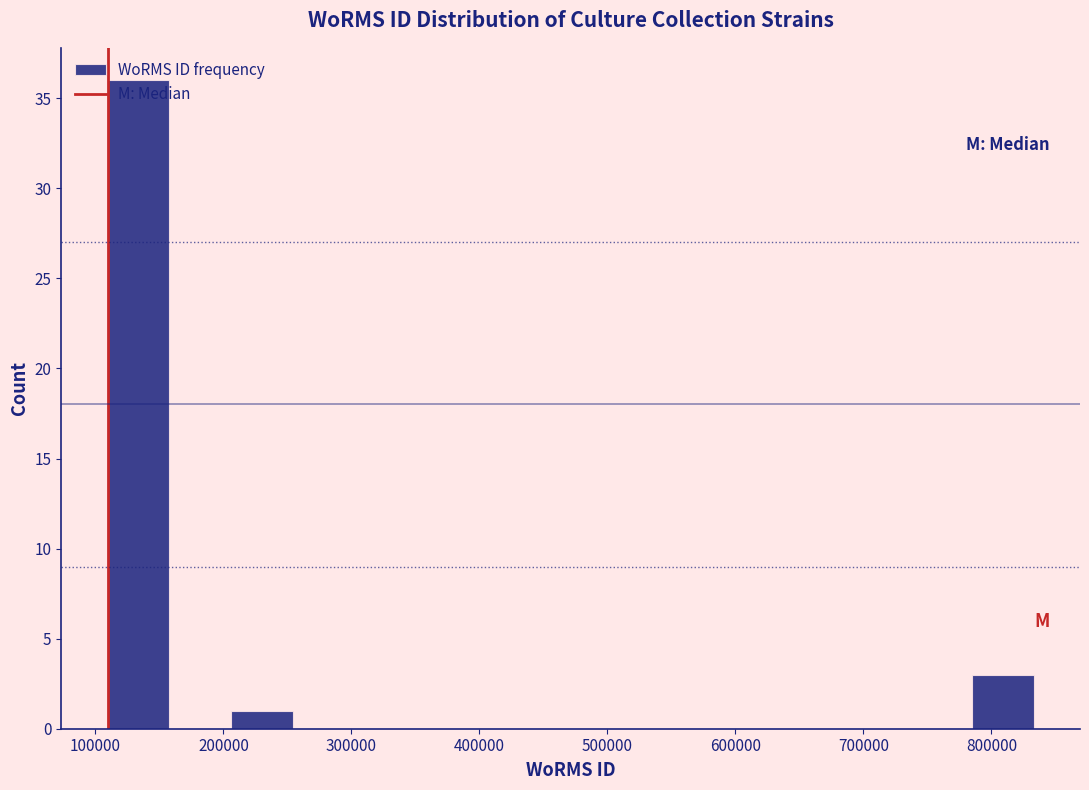

How tall is the bar that spans 110000 to 160000 on the x-axis? Neither the bar edges nor the heights are printed on the chart, so give them approximately, as read against the axes.

36